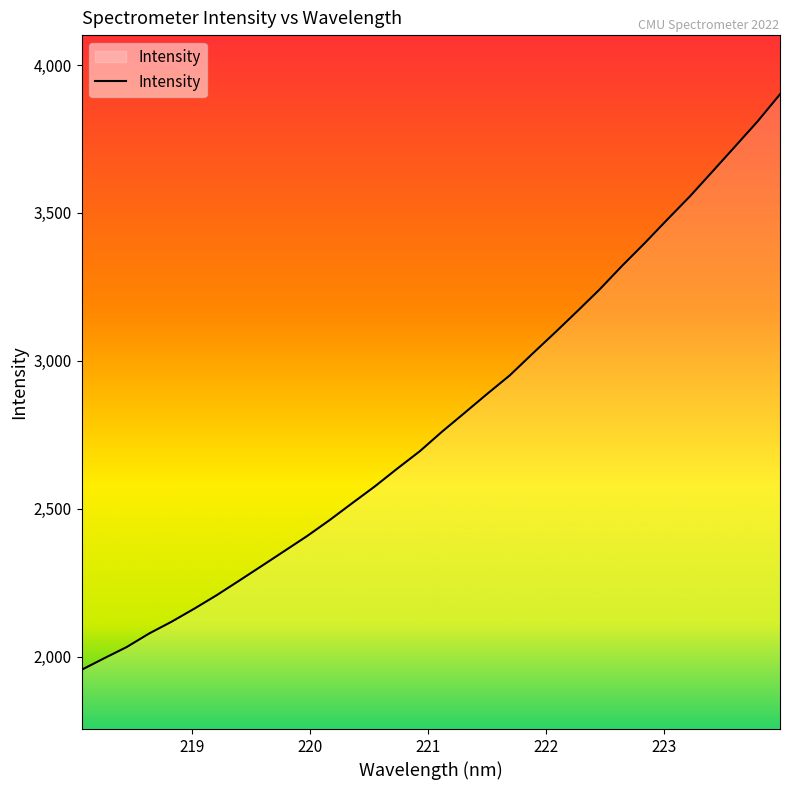

What is the minimum value shown in the chart?

1956.1